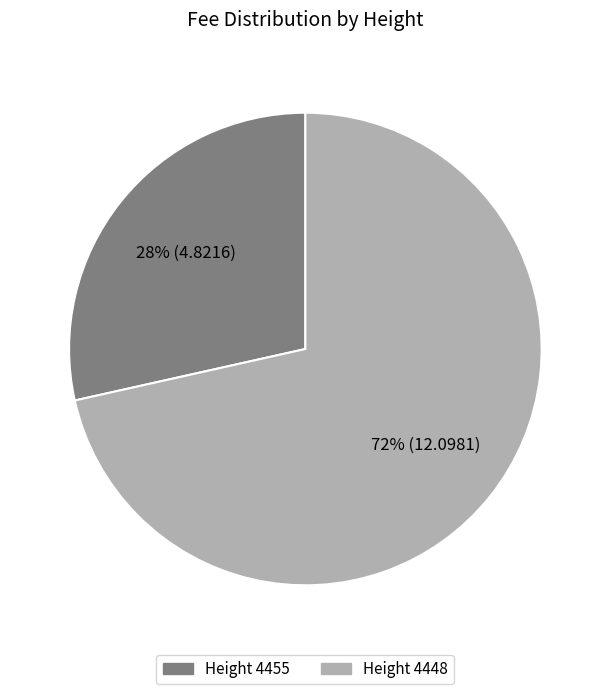

Does Height 4455 account for over 50% of the chart?

No